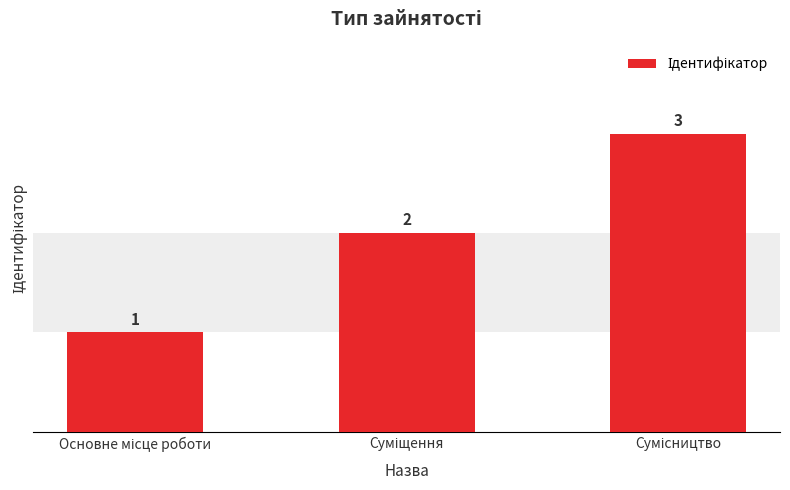

What is the maximum value shown in the chart?

3